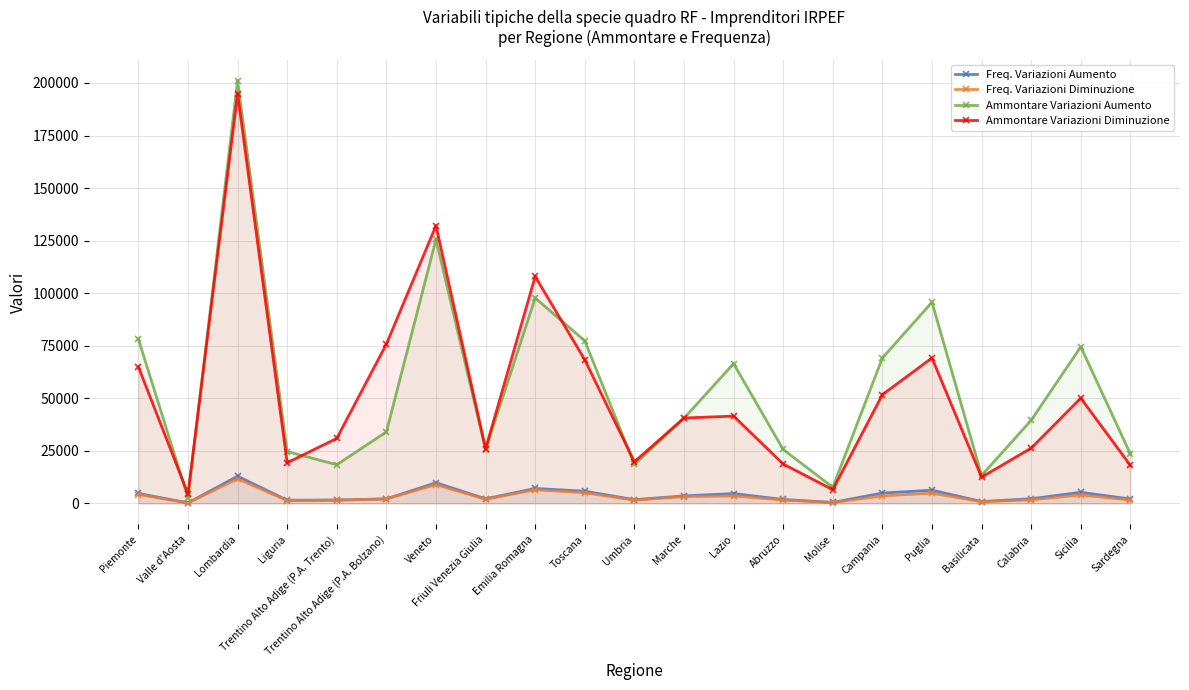

True or false: Freq. Variazioni Aumento and Freq. Variazioni Diminuzione cross at least once.

False